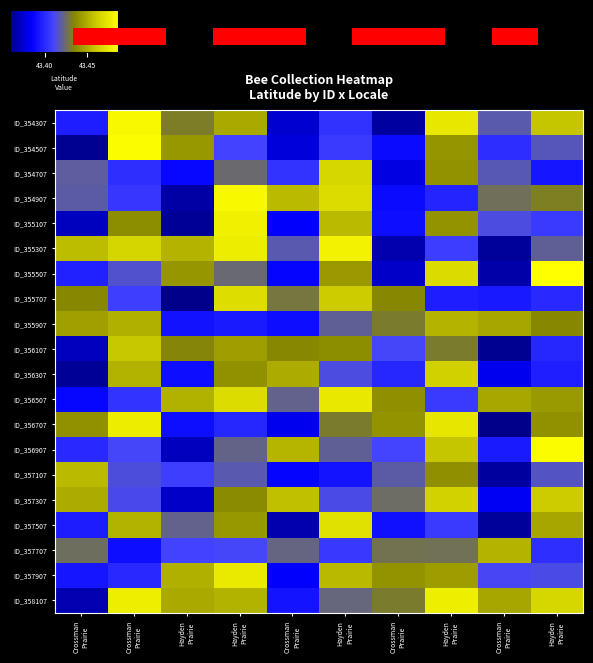

At how many categories does at least one series exceed 43?

10